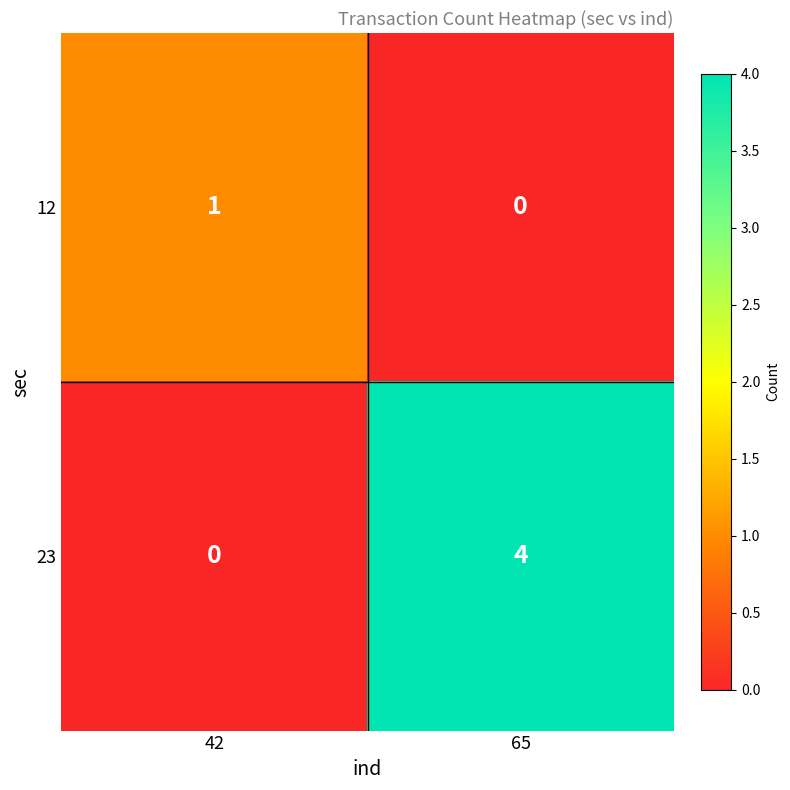

At 42, list the series in order from smallest to largest.

23, 12